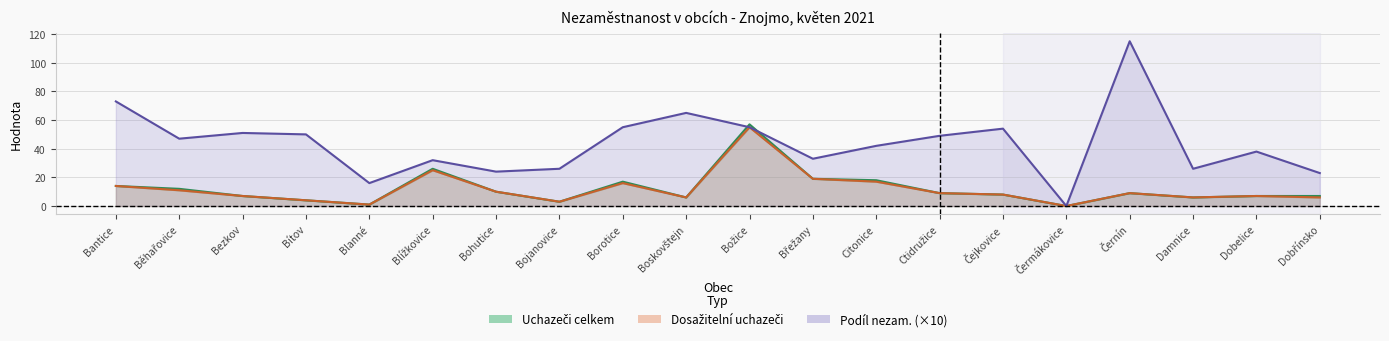

What is the label of the 19th point from the right?

Běhařovice